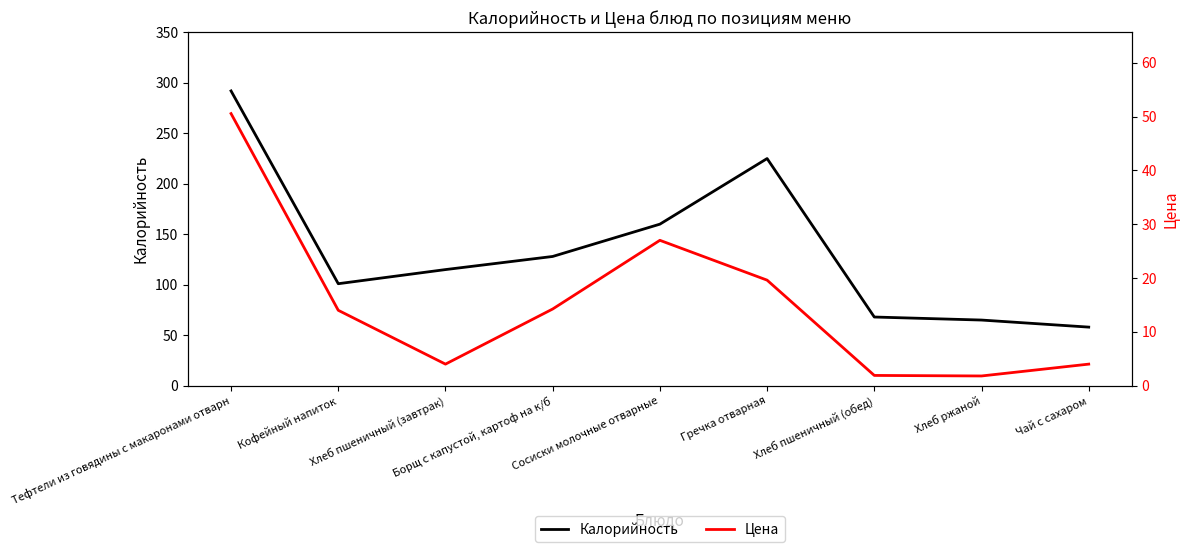

What is the difference between the Калорийность values at Хлеб пшеничный (завтрак) and Гречка отварная?

110